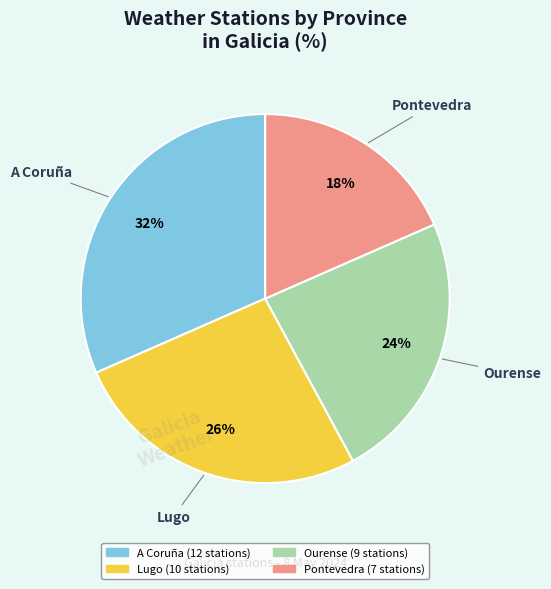

Is there a majority slice in this chart?

No